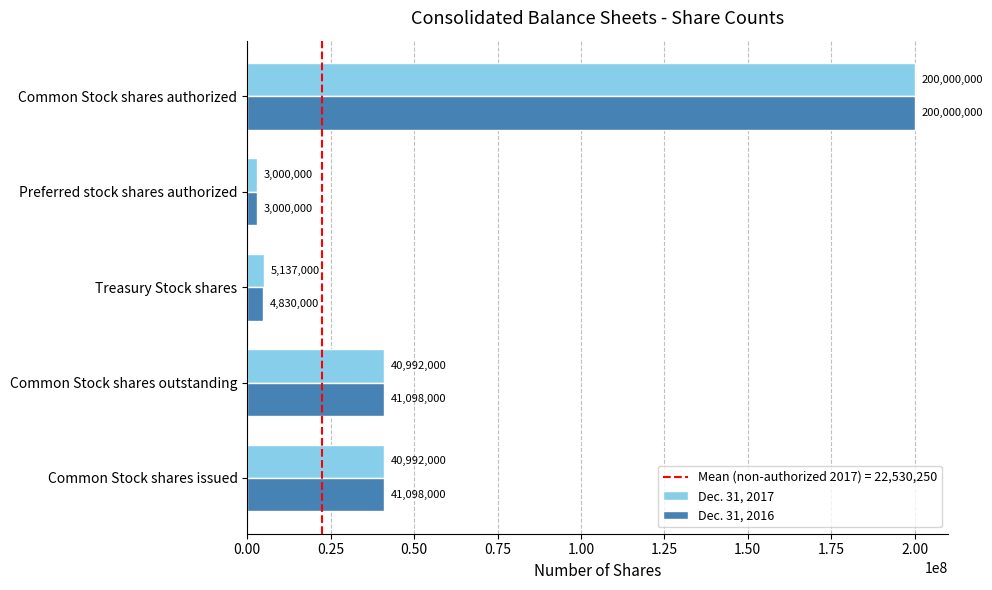

What is the difference between the second highest and minimum values in the Dec. 31, 2017 series?

37992000